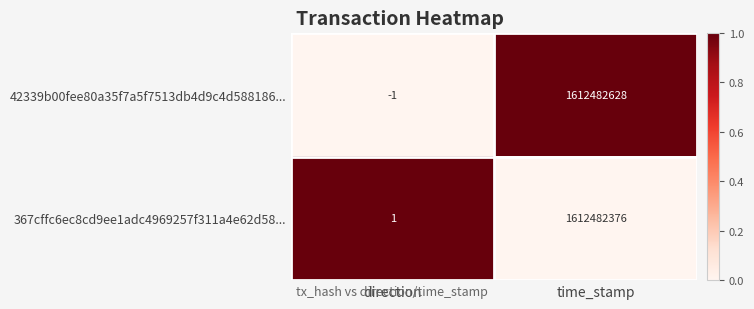

What is the greatest value displayed?

1612482628